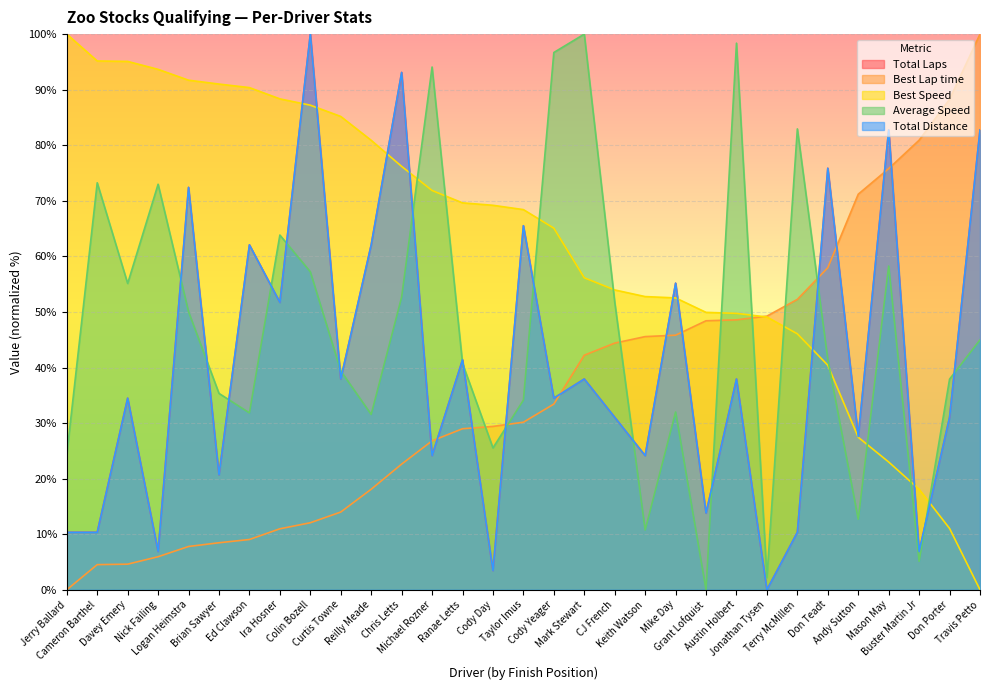

What is the sum of all Total Laps values?

1248.3